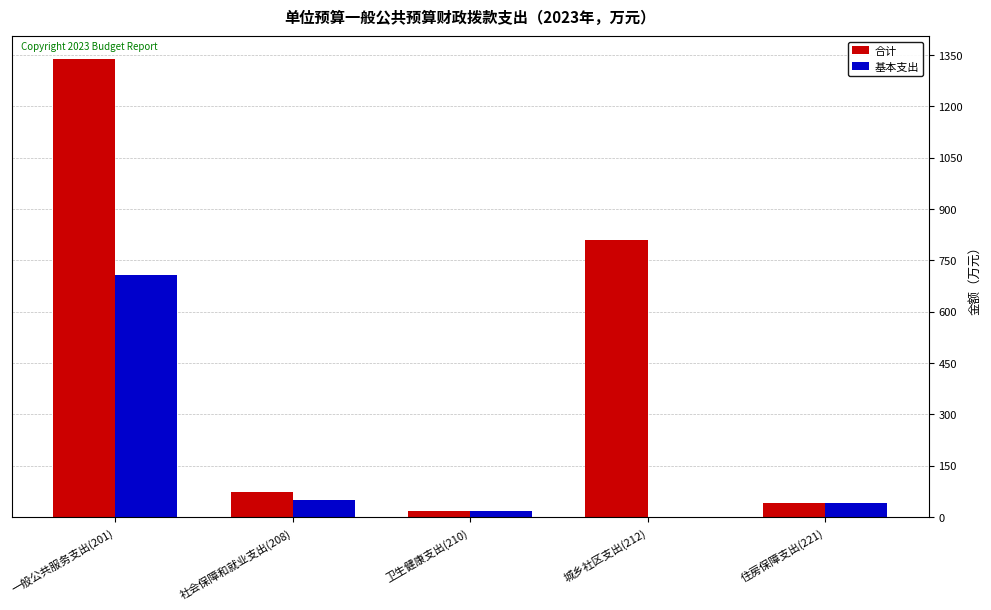

How many groups of bars are there?

5